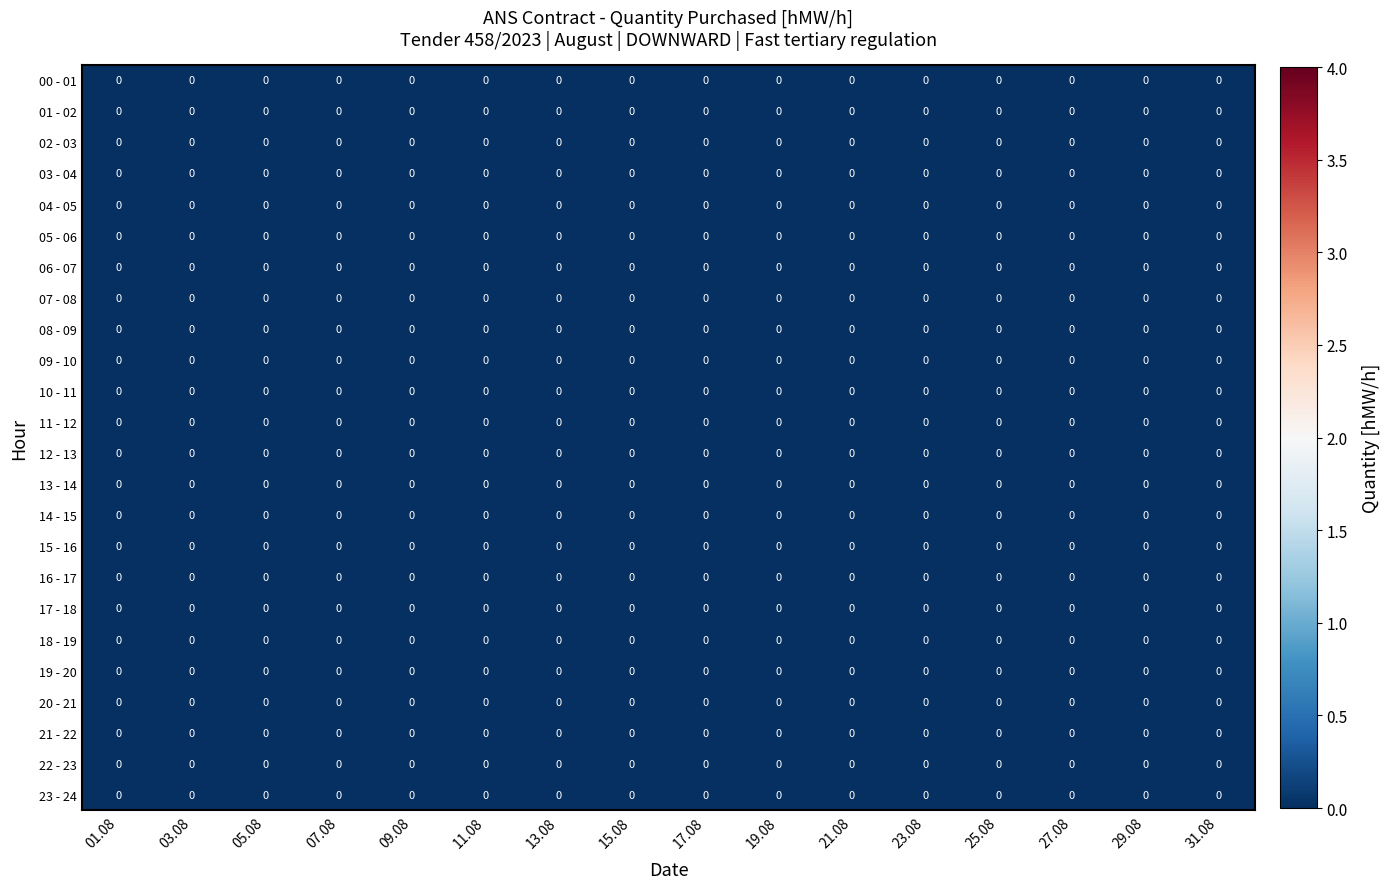

The 20 - 21 series shows 0 at 6. True or false?

True